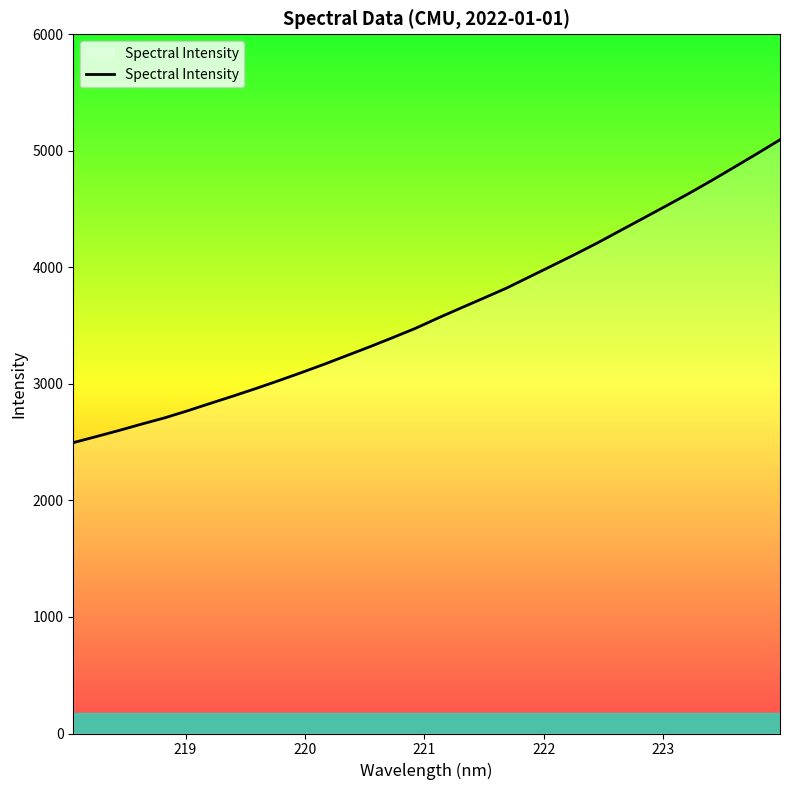

True or false: there are more than 0 points higher than both neighbors.

False